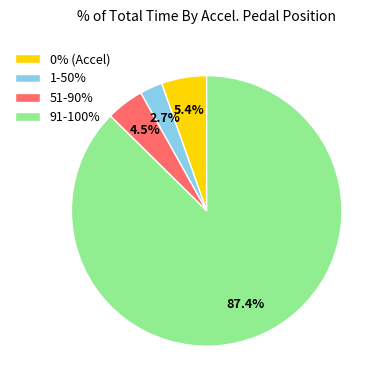

Is 1-50% the majority of the pie?

No